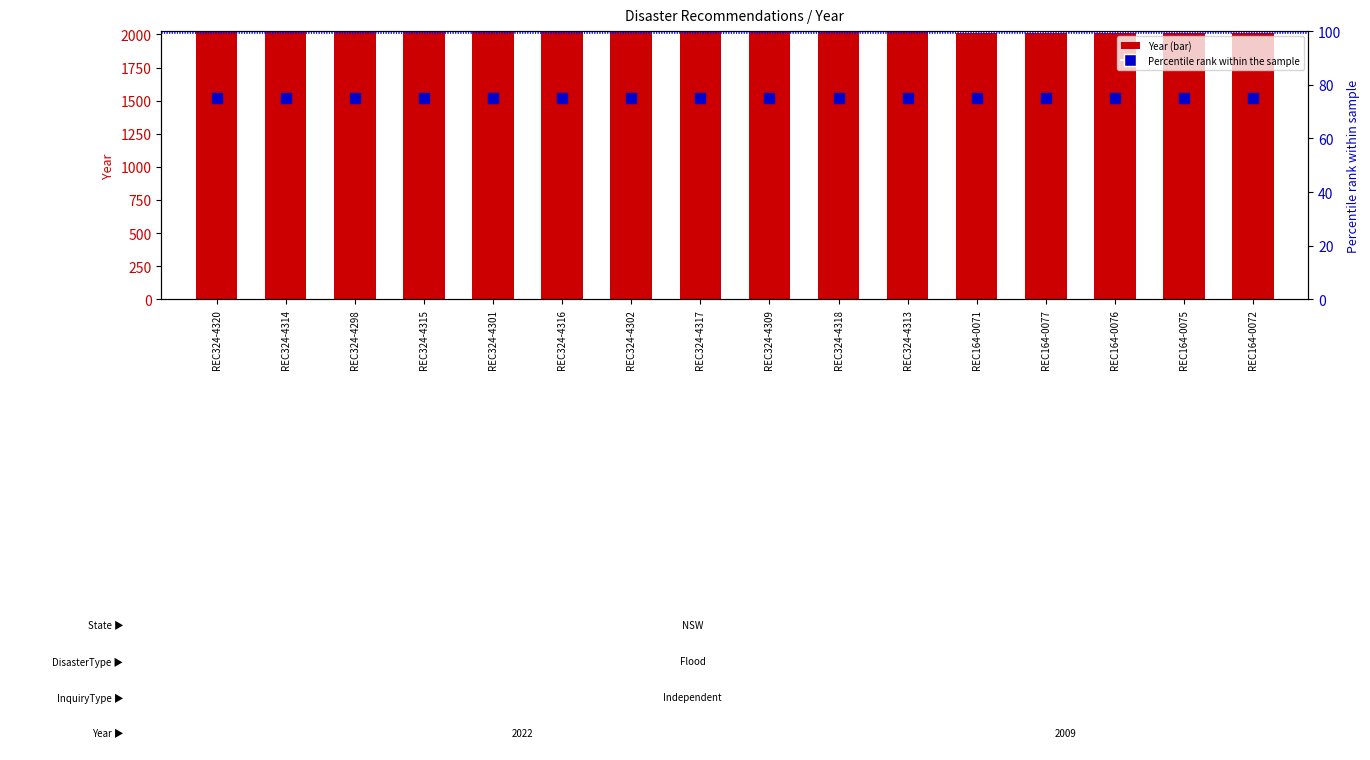

Which category has the highest value in the Year series?

REC324-4320